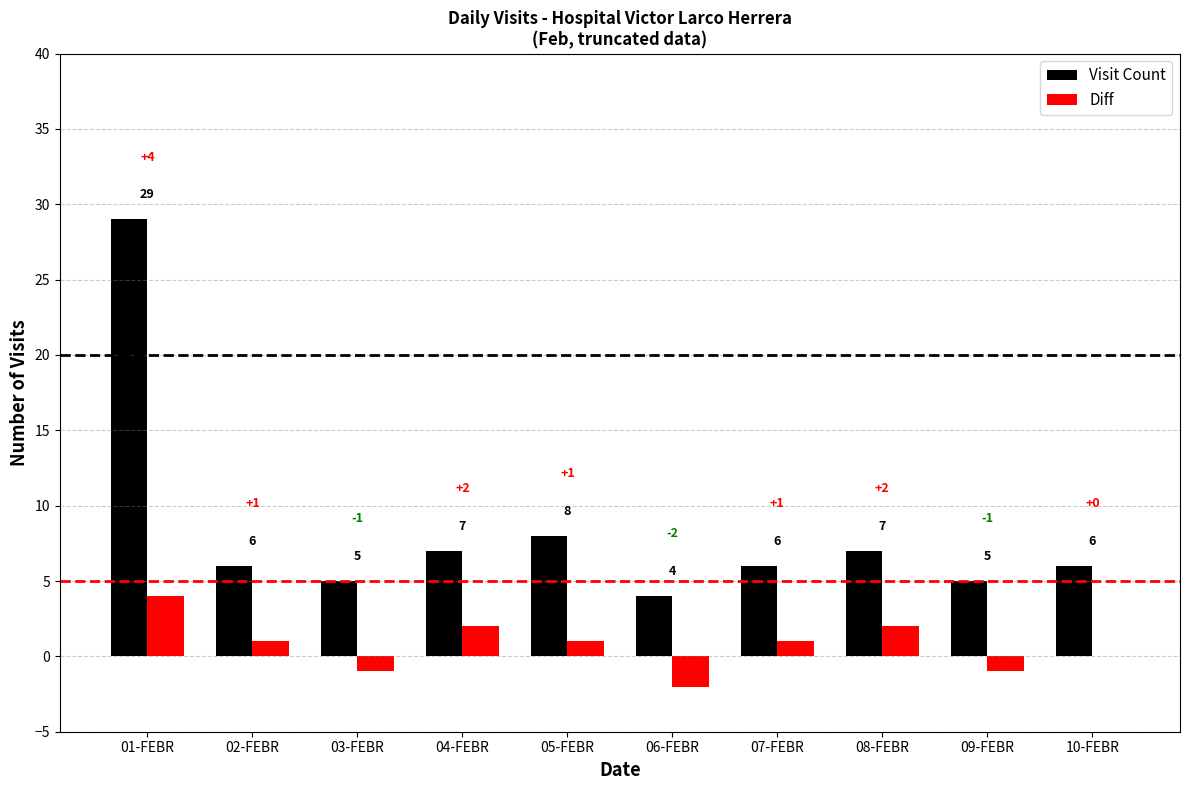

True or false: Diff has a value of -1 at 09-FEBR.

True